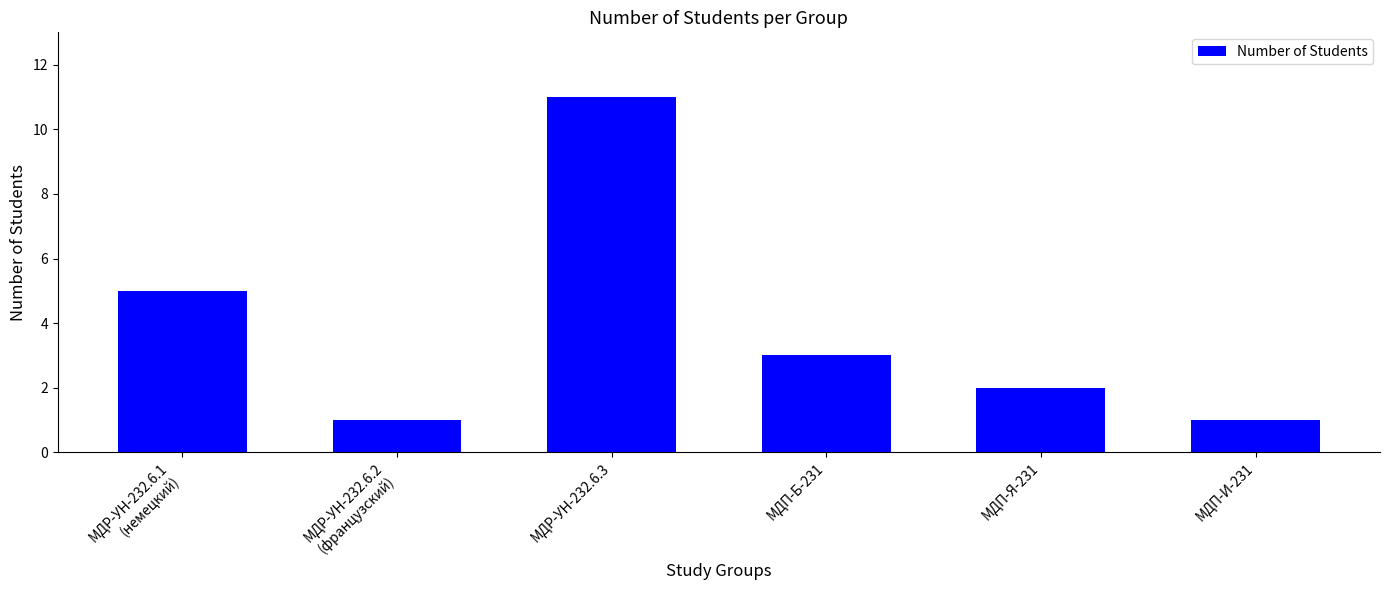

Reading right to left, transcribe all the data shown in this chart.

МДП-И-231=1	МДП-Я-231=2	МДП-Б-231=3	МДР-УН-232.6.3=11	МДР-УН-232.6.2
(французский)=1	МДР-УН-232.6.1
(немецкий)=5